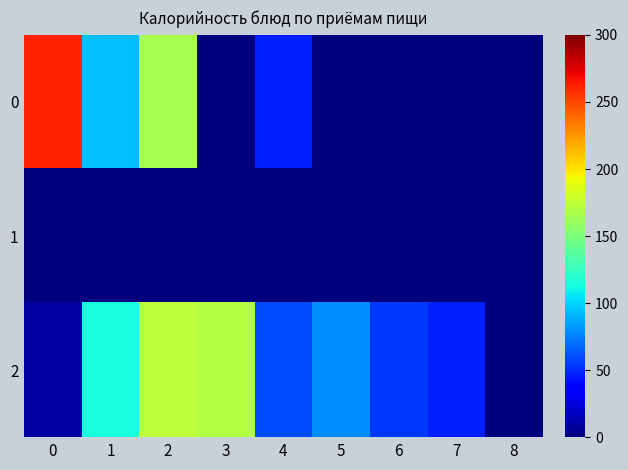

Reading right to left, extract all data points from this chart.

0: 8=0.0	7=0.0	6=0.0	5=0.0	4=48.0	3=0.0	2=165.7	1=94.6	0=261.5
1: 8=0.0	7=0.0	6=0.0	5=0.0	4=0.0	3=0.0	2=0.0	1=0.0	0=0.0
2: 8=0.0	7=48.0	6=54.3	5=78.6	4=60.0	3=171.0	2=173.7	1=114.1	0=8.4